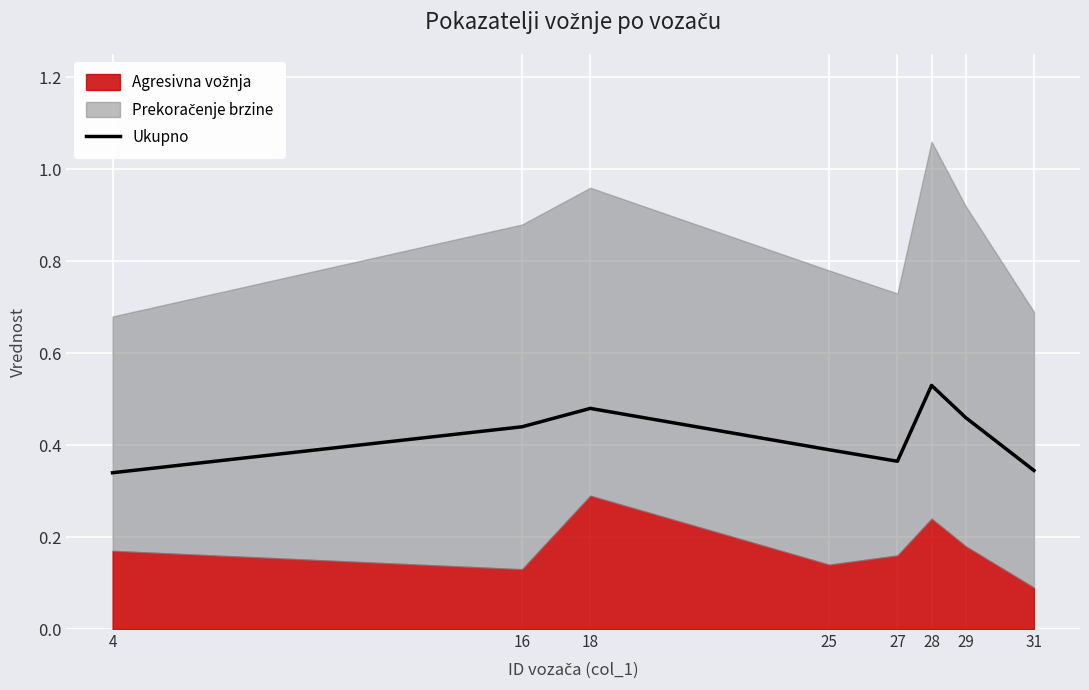

True or false: Ukupno has a value of 0.9 at 28.

False